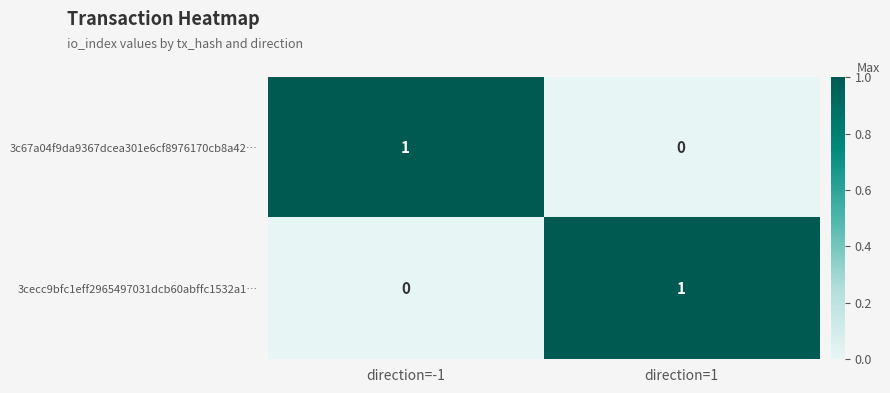

Rank the categories by 3c67a04f9da9367dcea301e6cf8976170cb8a42… value from highest to lowest.

direction=-1, direction=1